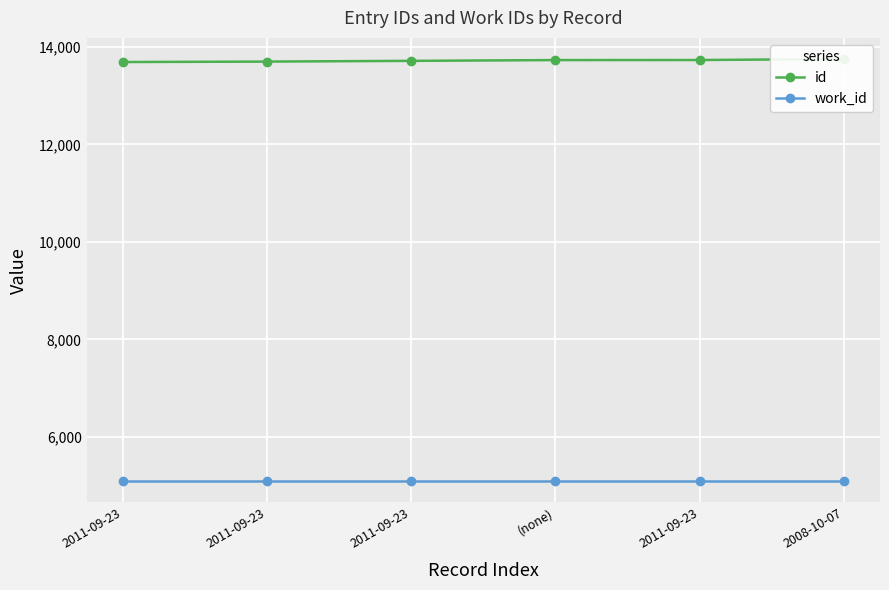

True or false: work_id has more than 2 points higher than both neighbors.

False